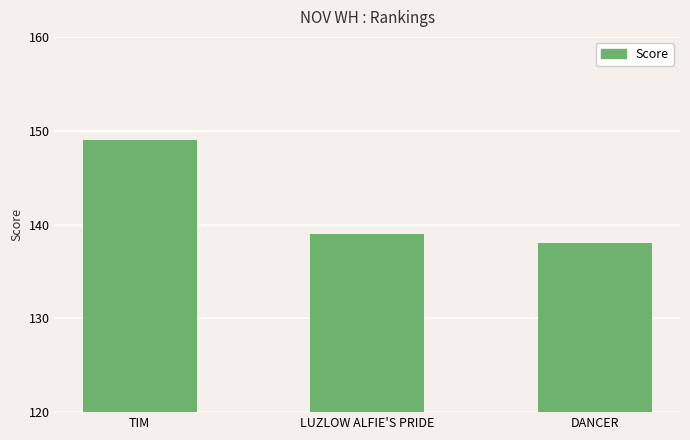

What is the difference between the values at DANCER and TIM?

11